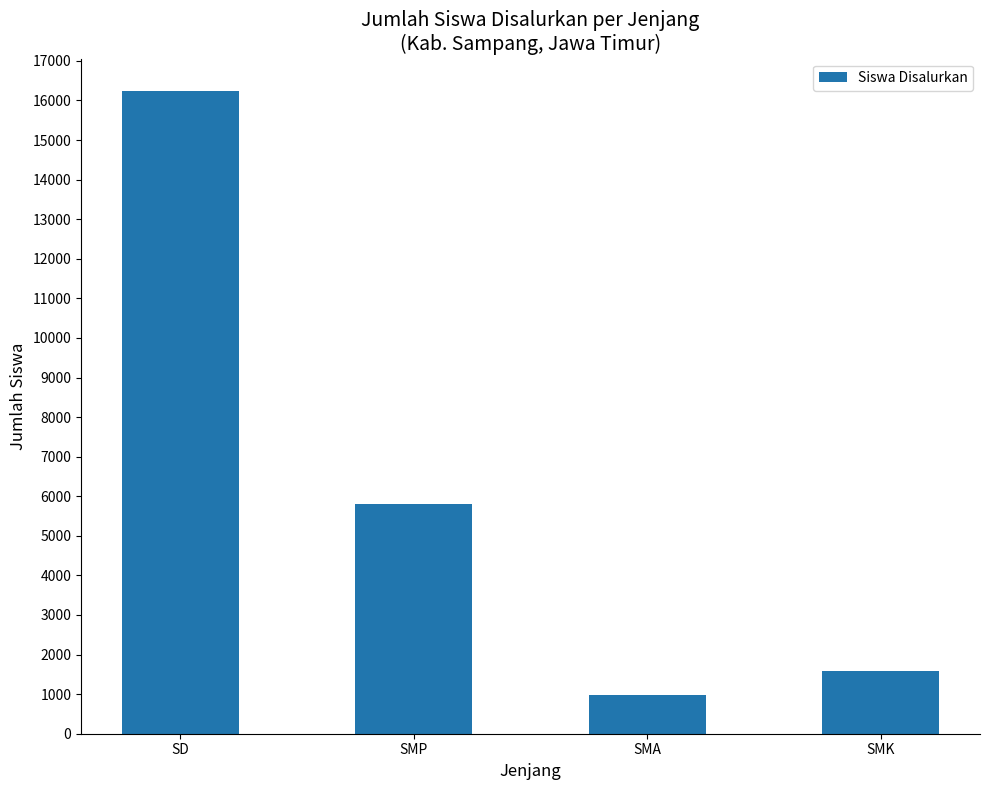

What is the sum of all values?

24578